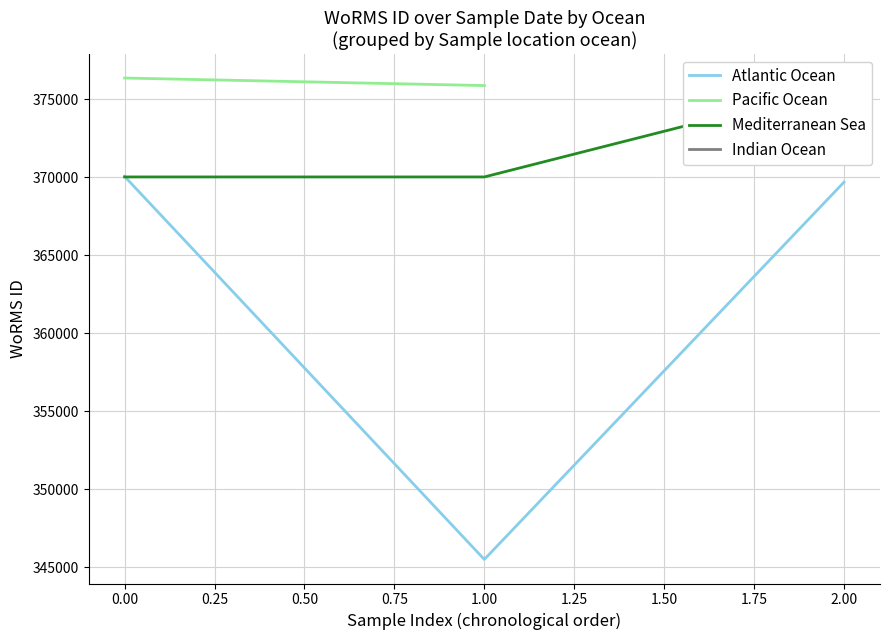

What is the maximum value for Mediterranean Sea?

375874